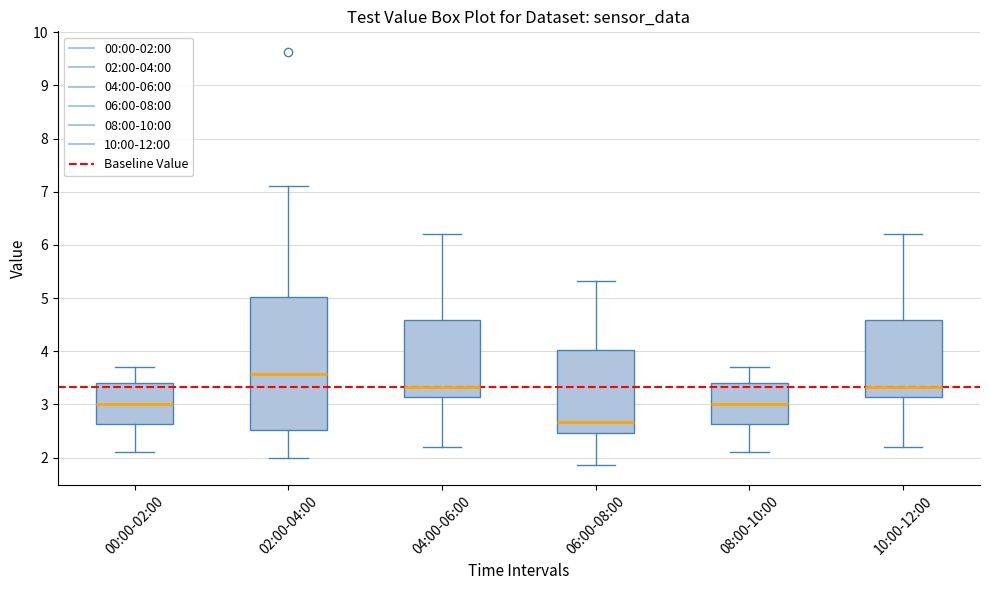

Reading left to right, transcribe this box plot: for each box, give where its median line is, the range the box spans, and where its two whiskers end, as read against the y-axis. The values are not printed on the chart, so give them approximately, as read against the axis.

00:00-02:00: median 3.0, box 2.6 to 3.4, whiskers 2.1 to 3.7
02:00-04:00: median 3.6, box 2.5 to 5.0, whiskers 2.0 to 7.1
04:00-06:00: median 3.3, box 3.1 to 4.6, whiskers 2.2 to 6.2
06:00-08:00: median 2.7, box 2.5 to 4.0, whiskers 1.9 to 5.3
08:00-10:00: median 3.0, box 2.6 to 3.4, whiskers 2.1 to 3.7
10:00-12:00: median 3.3, box 3.1 to 4.6, whiskers 2.2 to 6.2